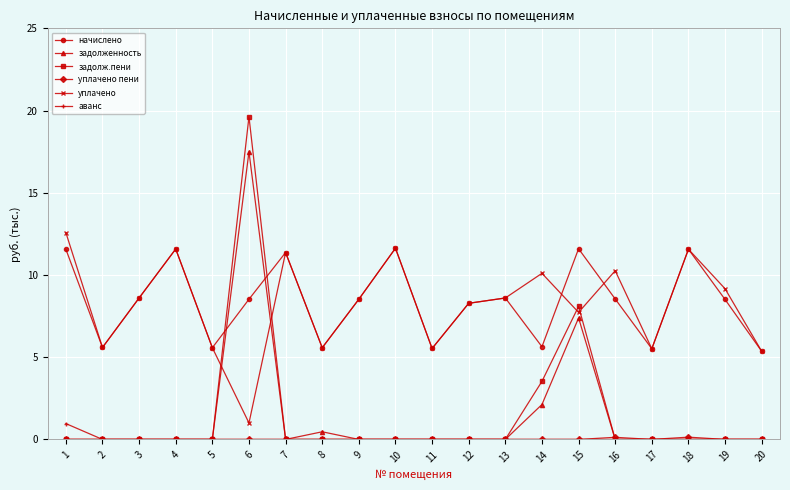

How many series are shown in this chart?

6